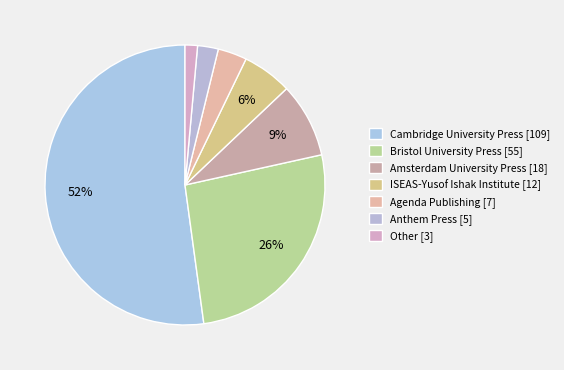

Which category has the smallest portion of the pie?

Other